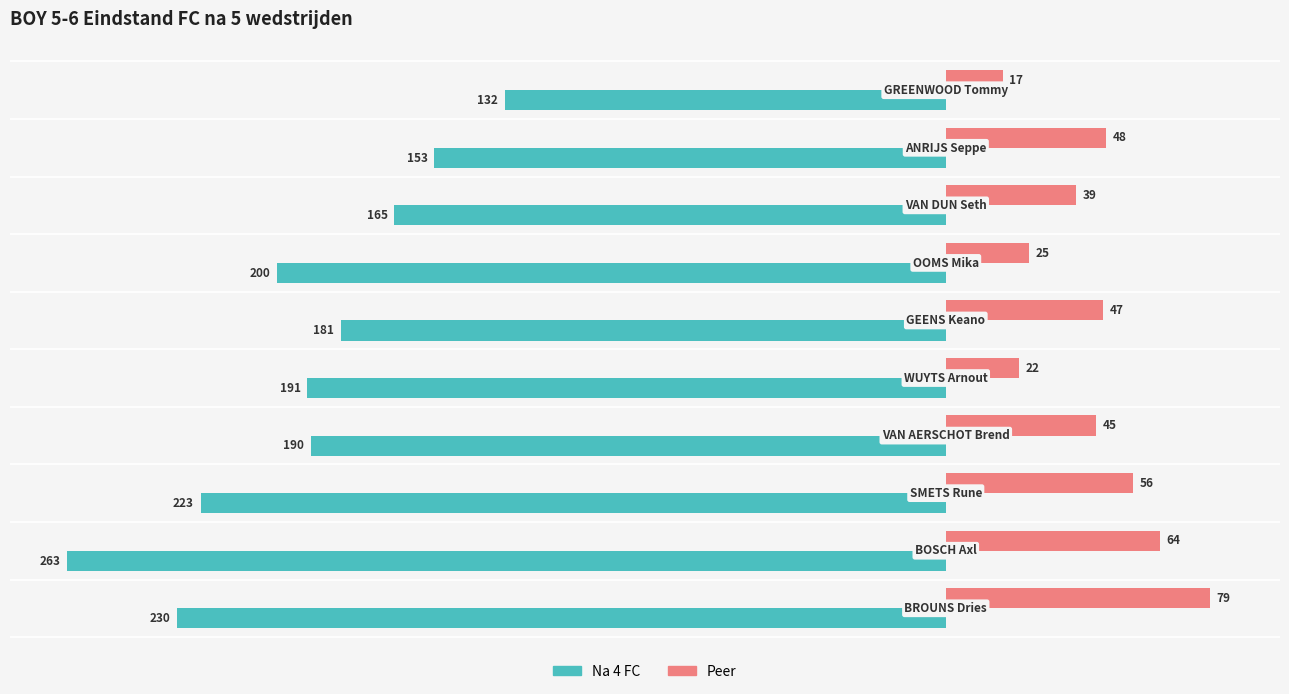

Which series has the largest range (max minus min)?

Na 4 FC